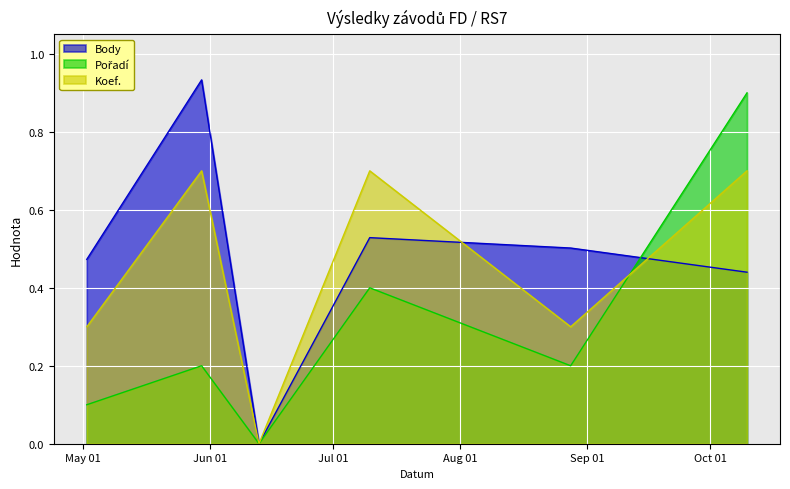

Where do Body and Pořadí first cross each other?

2015-08-28 and 2015-10-10